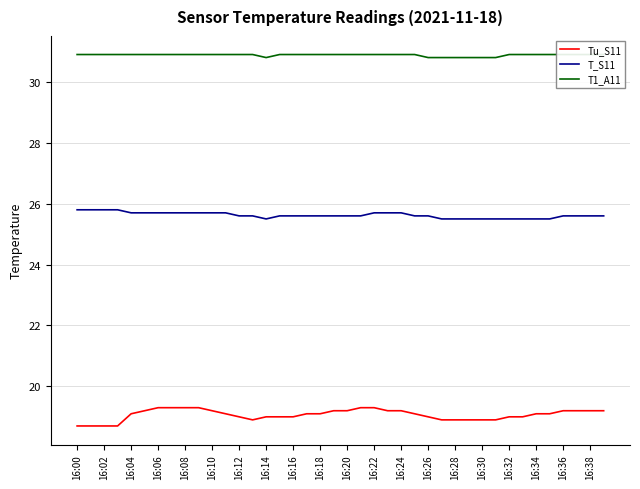

Reading right to left, extract all data points from this chart.

Tu_S11: 19.2	19.2	19.2	19.2	19.1	19.1	19.0	19.0	18.9	18.9	18.9	18.9	18.9	19.0	19.1	19.2	19.2	19.3	19.3	19.2	19.2	19.1	19.1	19.0	19.0	19.0	18.9	19.0	19.1	19.2	19.3	19.3	19.3	19.3	19.2	19.1	18.7	18.7	18.7	18.7
T_S11: 25.6	25.6	25.6	25.6	25.5	25.5	25.5	25.5	25.5	25.5	25.5	25.5	25.5	25.6	25.6	25.7	25.7	25.7	25.6	25.6	25.6	25.6	25.6	25.6	25.6	25.5	25.6	25.6	25.7	25.7	25.7	25.7	25.7	25.7	25.7	25.7	25.8	25.8	25.8	25.8
T1_A11: 30.9	30.9	30.9	30.9	30.9	30.9	30.9	30.9	30.8	30.8	30.8	30.8	30.8	30.8	30.9	30.9	30.9	30.9	30.9	30.9	30.9	30.9	30.9	30.9	30.9	30.8	30.9	30.9	30.9	30.9	30.9	30.9	30.9	30.9	30.9	30.9	30.9	30.9	30.9	30.9